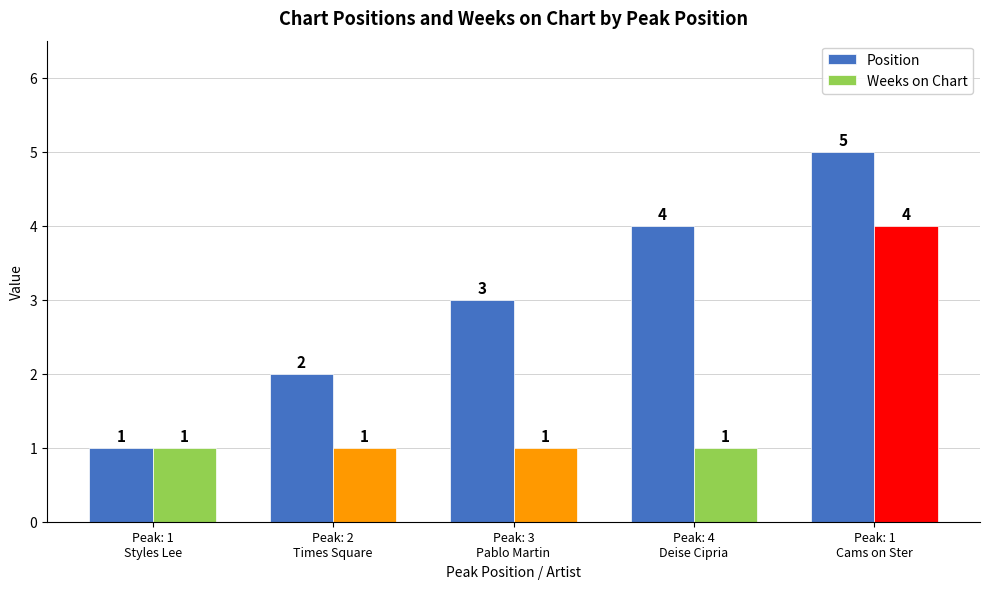

What is the minimum value shown in the chart?

1